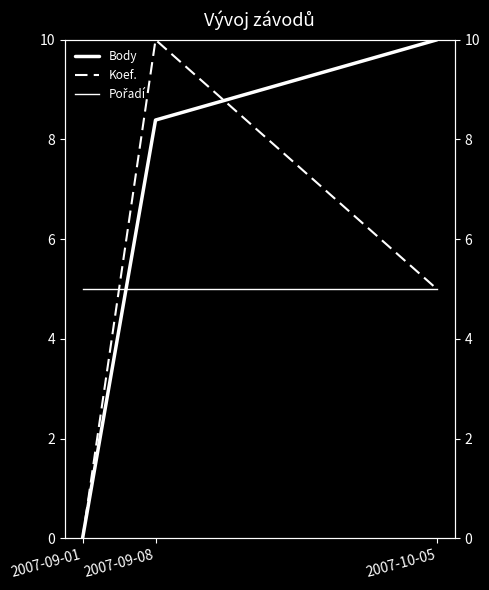

At which label does Pořadí reach its peak?

2007-09-01